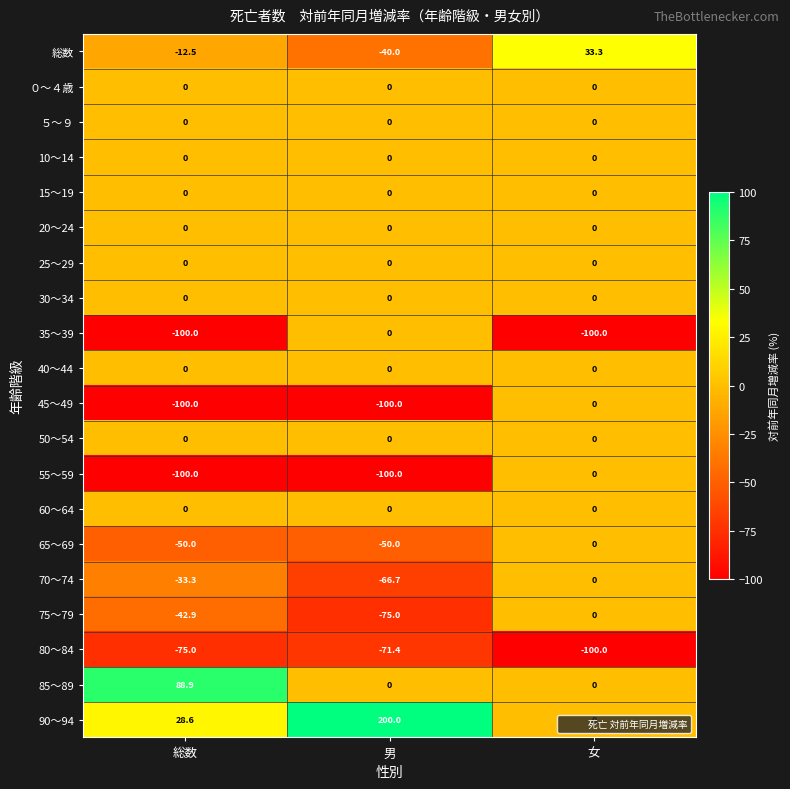

Which series has the largest total across all categories?

90～94